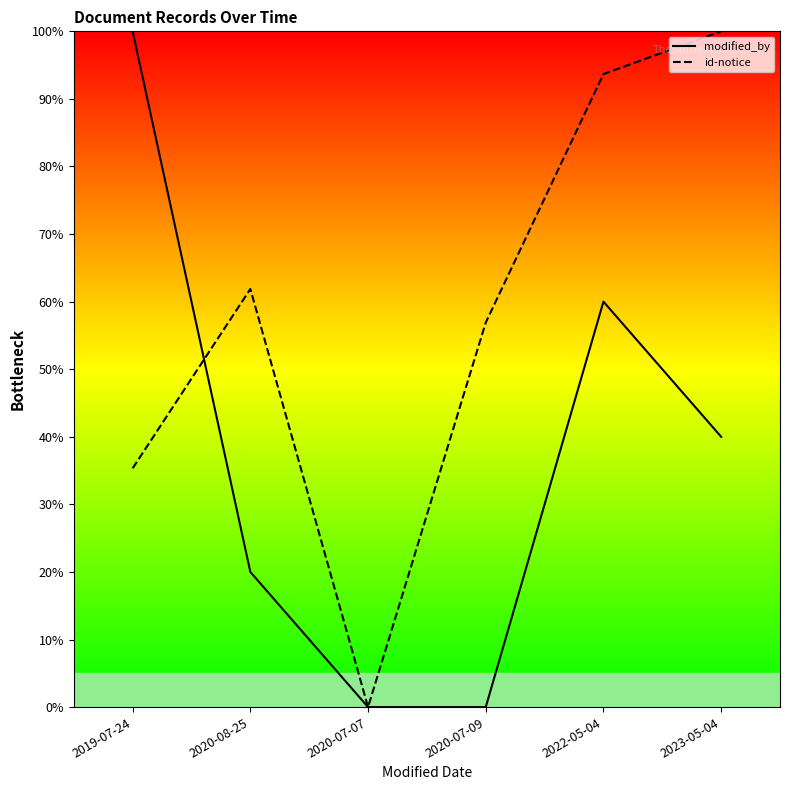

How many distinct data groups are displayed?

2